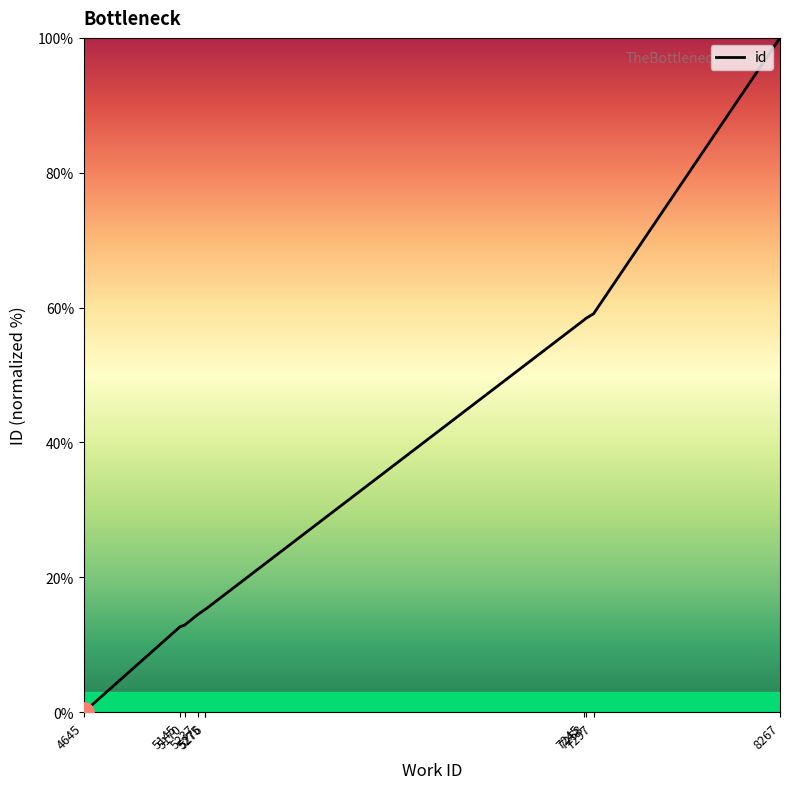

What is the difference between the maximum and minimum values?

100.0